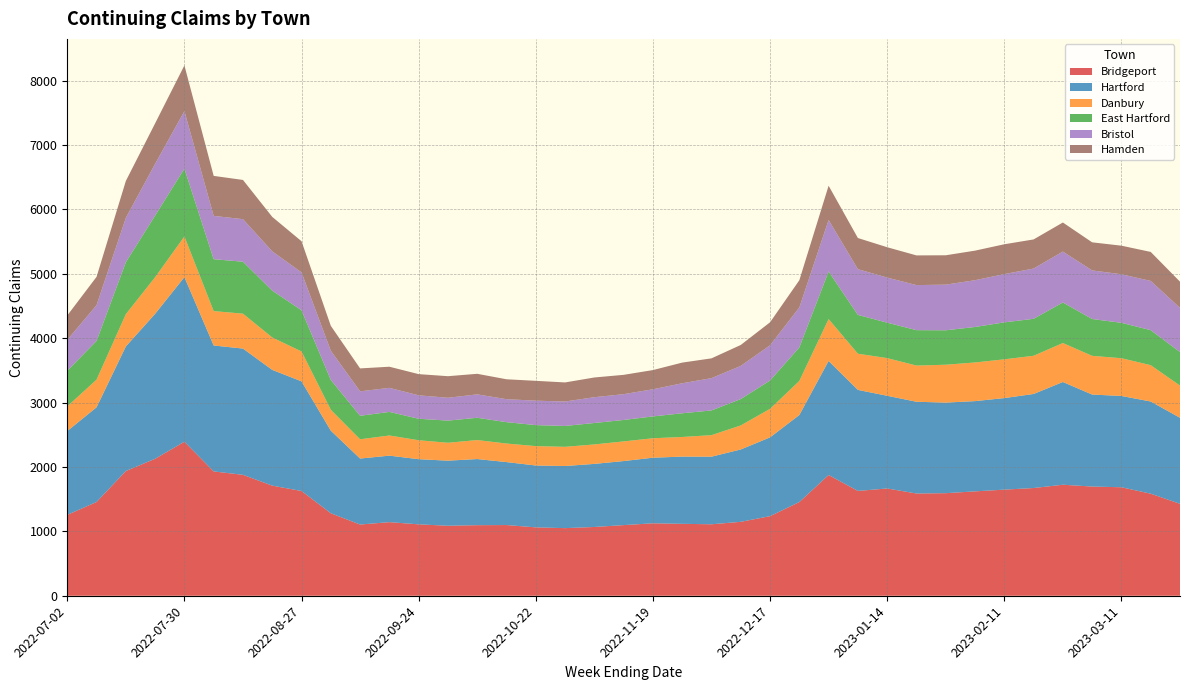

Reading right to left, extract all data points from this chart.

Bridgeport: 2023-03-25=1428	2023-03-18=1585	2023-03-11=1685	2023-03-04=1696	2023-02-25=1724	2023-02-18=1673	2023-02-11=1648	2023-02-04=1621	2023-01-28=1593	2023-01-21=1588	2023-01-14=1666	2023-01-07=1628	2022-12-31=1875	2022-12-24=1455	2022-12-17=1236	2022-12-10=1148	2022-12-03=1110	2022-11-26=1117	2022-11-19=1125	2022-11-12=1097	2022-11-05=1068	2022-10-29=1050	2022-10-22=1062	2022-10-15=1098	2022-10-08=1096	2022-10-01=1087	2022-09-24=1109	2022-09-17=1143	2022-09-10=1106	2022-09-03=1281	2022-08-27=1627	2022-08-20=1710	2022-08-13=1878	2022-08-06=1931	2022-07-30=2392	2022-07-23=2127	2022-07-16=1937	2022-07-09=1456	2022-07-02=1256
Hartford: 2023-03-25=1336	2023-03-18=1432	2023-03-11=1418	2023-03-04=1429	2023-02-25=1596	2023-02-18=1461	2023-02-11=1422	2023-02-04=1402	2023-01-28=1407	2023-01-21=1425	2023-01-14=1440	2023-01-07=1569	2022-12-31=1772	2022-12-24=1352	2022-12-17=1224	2022-12-10=1124	2022-12-03=1050	2022-11-26=1044	2022-11-19=1019	2022-11-12=995	2022-11-05=980	2022-10-29=965	2022-10-22=961	2022-10-15=978	2022-10-08=1027	2022-10-01=1011	2022-09-24=1012	2022-09-17=1033	2022-09-10=1025	2022-09-03=1283	2022-08-27=1703	2022-08-20=1798	2022-08-13=1961	2022-08-06=1956	2022-07-30=2557	2022-07-23=2252	2022-07-16=1935	2022-07-09=1471	2022-07-02=1302
Danbury: 2023-03-25=500	2023-03-18=564	2023-03-11=586	2023-03-04=601	2023-02-25=605	2023-02-18=593	2023-02-11=602	2023-02-04=600	2023-01-28=588	2023-01-21=562	2023-01-14=585	2023-01-07=562	2022-12-31=650	2022-12-24=529	2022-12-17=443	2022-12-10=373	2022-12-03=334	2022-11-26=305	2022-11-19=302	2022-11-12=305	2022-11-05=302	2022-10-29=298	2022-10-22=301	2022-10-15=288	2022-10-08=295	2022-10-01=278	2022-09-24=294	2022-09-17=313	2022-09-10=299	2022-09-03=324	2022-08-27=464	2022-08-20=503	2022-08-13=542	2022-08-06=534	2022-07-30=631	2022-07-23=568	2022-07-16=501	2022-07-09=429	2022-07-02=383
East Hartford: 2023-03-25=521	2023-03-18=544	2023-03-11=550	2023-03-04=572	2023-02-25=630	2023-02-18=574	2023-02-11=574	2023-02-04=551	2023-01-28=535	2023-01-21=550	2023-01-14=550	2023-01-07=603	2022-12-31=739	2022-12-24=521	2022-12-17=440	2022-12-10=410	2022-12-03=384	2022-11-26=368	2022-11-19=339	2022-11-12=333	2022-11-05=333	2022-10-29=324	2022-10-22=326	2022-10-15=332	2022-10-08=346	2022-10-01=344	2022-09-24=334	2022-09-17=366	2022-09-10=365	2022-09-03=464	2022-08-27=640	2022-08-20=728	2022-08-13=807	2022-08-06=806	2022-07-30=1054	2022-07-23=958	2022-07-16=807	2022-07-09=602	2022-07-02=553
Bristol: 2023-03-25=686	2023-03-18=765	2023-03-11=754	2023-03-04=755	2023-02-25=791	2023-02-18=781	2023-02-11=750	2023-02-04=727	2023-01-28=709	2023-01-21=700	2023-01-14=701	2023-01-07=710	2022-12-31=800	2022-12-24=620	2022-12-17=547	2022-12-10=515	2022-12-03=502	2022-11-26=466	2022-11-19=422	2022-11-12=401	2022-11-05=401	2022-10-29=380	2022-10-22=380	2022-10-15=357	2022-10-08=364	2022-10-01=355	2022-09-24=364	2022-09-17=374	2022-09-10=380	2022-09-03=453	2022-08-27=588	2022-08-20=610	2022-08-13=661	2022-08-06=673	2022-07-30=893	2022-07-23=803	2022-07-16=689	2022-07-09=555	2022-07-02=480
Hamden: 2023-03-25=407	2023-03-18=450	2023-03-11=444	2023-03-04=436	2023-02-25=451	2023-02-18=452	2023-02-11=463	2023-02-04=459	2023-01-28=456	2023-01-21=461	2023-01-14=471	2023-01-07=484	2022-12-31=532	2022-12-24=423	2022-12-17=357	2022-12-10=325	2022-12-03=307	2022-11-26=321	2022-11-19=298	2022-11-12=300	2022-11-05=306	2022-10-29=296	2022-10-22=308	2022-10-15=309	2022-10-08=319	2022-10-01=335	2022-09-24=329	2022-09-17=328	2022-09-10=356	2022-09-03=387	2022-08-27=484	2022-08-20=535	2022-08-13=609	2022-08-06=621	2022-07-30=710	2022-07-23=629	2022-07-16=573	2022-07-09=440	2022-07-02=379